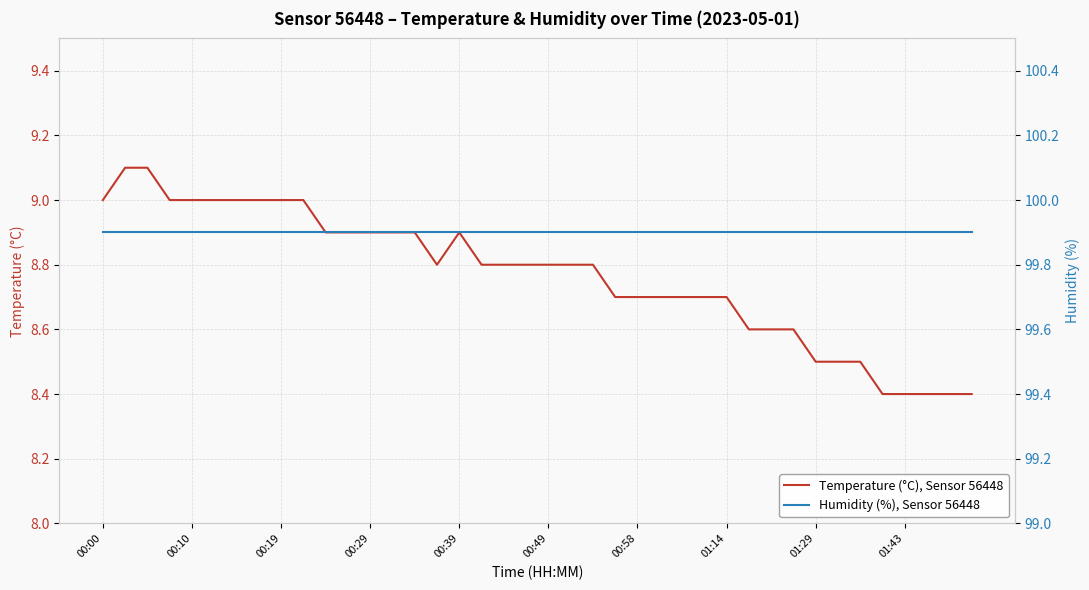

The value of Temperature (°C), Sensor 56448 at 00:49 is 3.5. True or false?

False